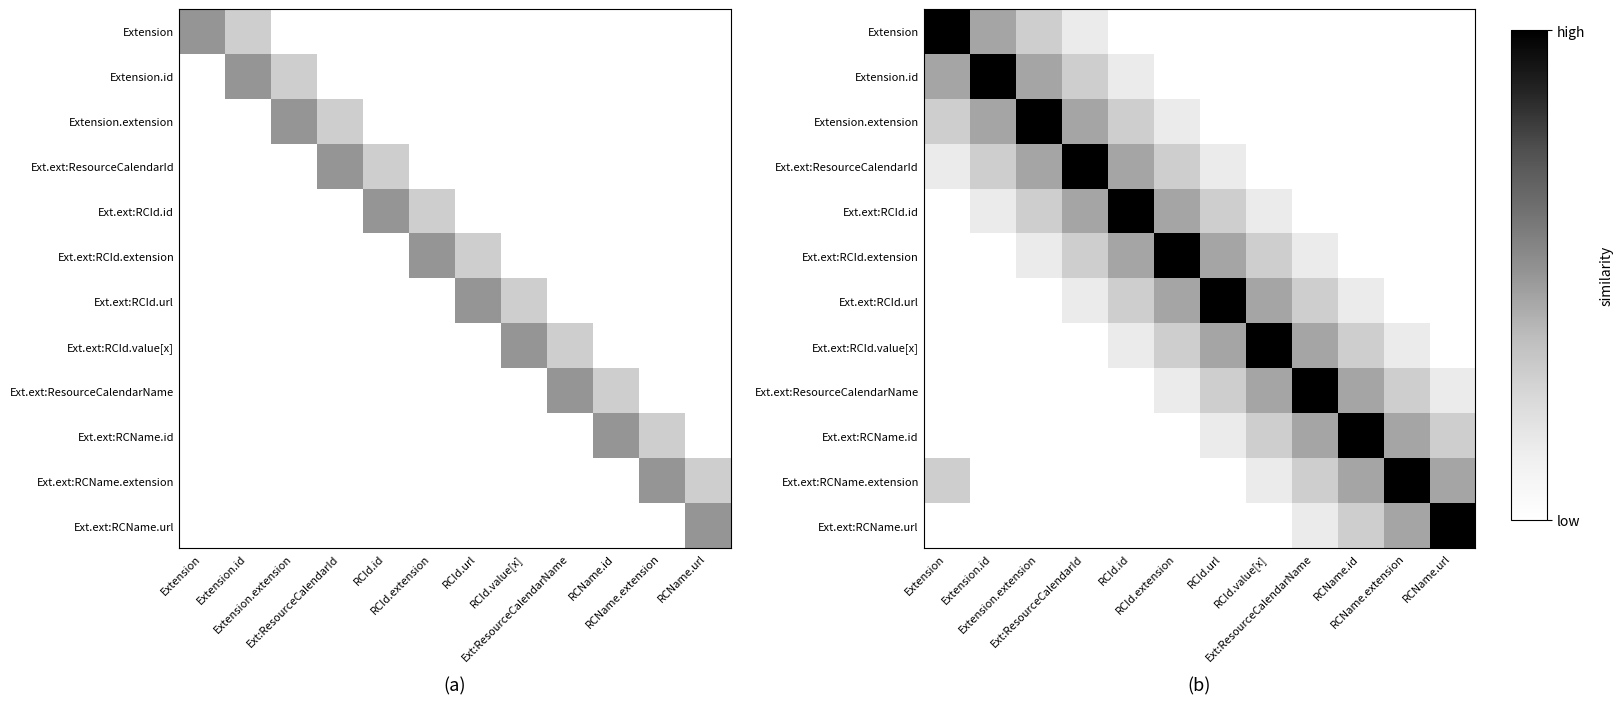

What is the difference between the maximum and minimum values in the Ext.ext:ResourceCalendarName series?

1.0